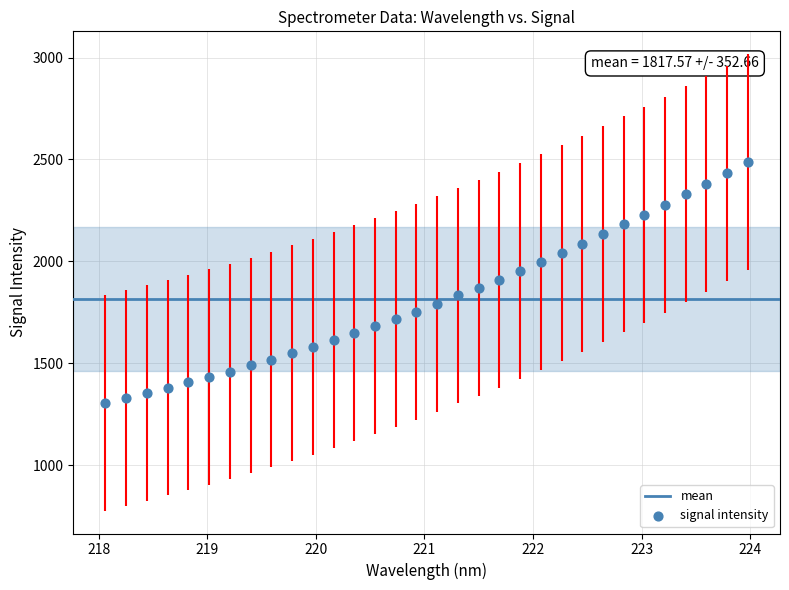

What is the range of Y values (max minus min)?

1181.0